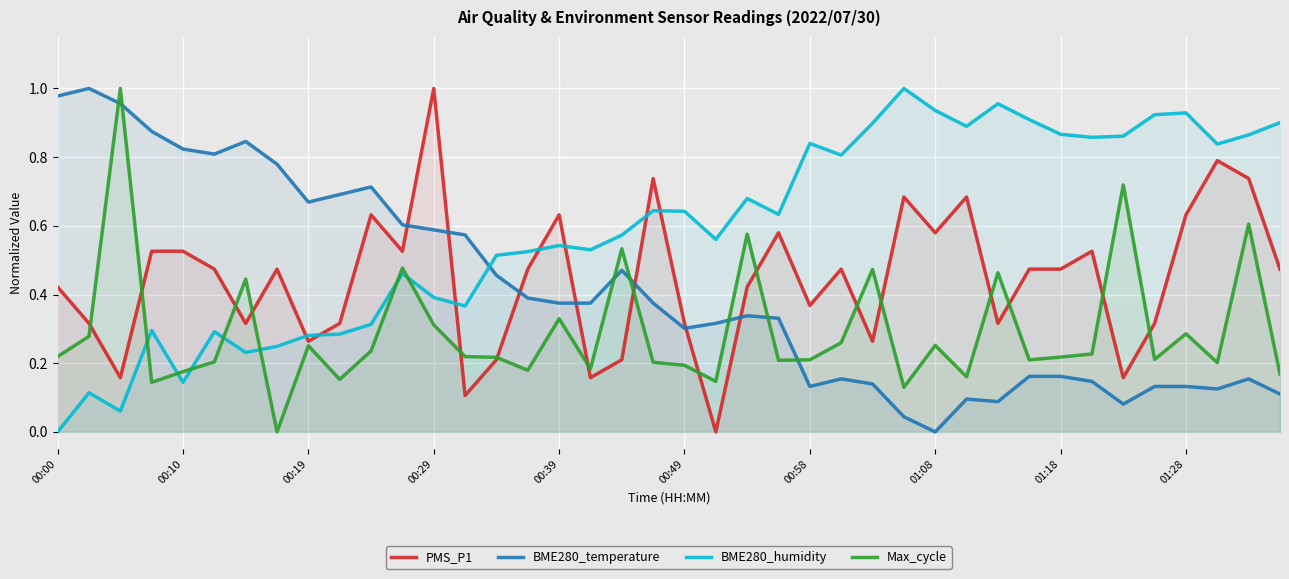

Reading right to left, what are all the values shown in this chart?

PMS_P1: 0.5	0.7	0.8	0.6	0.3	0.2	0.5	0.5	0.5	0.3	0.7	0.6	0.7	0.3	0.5	0.4	0.6	0.4	0.0	0.3	0.7	0.2	0.2	0.6	0.5	0.2	0.1	1.0	0.5	0.6	0.3	0.3	0.5	0.3	0.5	0.5	0.5	0.2	0.3	0.4
BME280_temperature: 0.1	0.2	0.1	0.1	0.1	0.1	0.1	0.2	0.2	0.1	0.1	0.0	0.0	0.1	0.2	0.1	0.3	0.3	0.3	0.3	0.4	0.5	0.4	0.4	0.4	0.5	0.6	0.6	0.6	0.7	0.7	0.7	0.8	0.8	0.8	0.8	0.9	1.0	1.0	1.0
BME280_humidity: 0.9	0.9	0.8	0.9	0.9	0.9	0.9	0.9	0.9	1.0	0.9	0.9	1.0	0.9	0.8	0.8	0.6	0.7	0.6	0.6	0.6	0.6	0.5	0.5	0.5	0.5	0.4	0.4	0.5	0.3	0.3	0.3	0.2	0.2	0.3	0.1	0.3	0.1	0.1	0.0
Max_cycle: 0.2	0.6	0.2	0.3	0.2	0.7	0.2	0.2	0.2	0.5	0.2	0.3	0.1	0.5	0.3	0.2	0.2	0.6	0.1	0.2	0.2	0.5	0.2	0.3	0.2	0.2	0.2	0.3	0.5	0.2	0.2	0.3	0.0	0.4	0.2	0.2	0.1	1.0	0.3	0.2